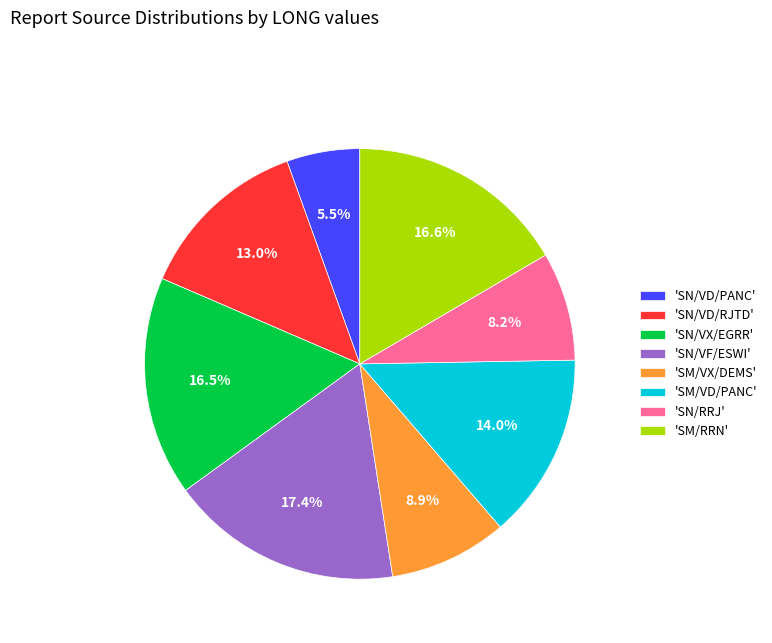

Does 'SN/VX/EGRR' account for over 50% of the chart?

No